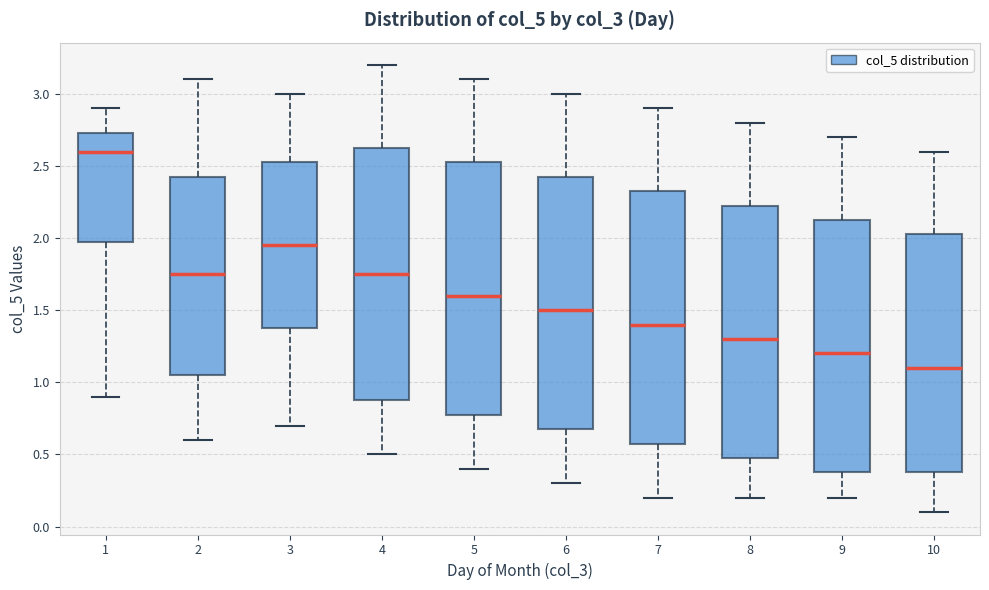

Reading left to right, read every box against the y-axis: the position of its median line, the range the box covers, and the ends of its whiskers. The values are not printed on the chart, so give them approximately, as read against the axis.

1: median 2.60, box 2.00 to 2.75, whiskers 0.90 to 2.90
2: median 1.75, box 1.05 to 2.45, whiskers 0.60 to 3.10
3: median 1.95, box 1.40 to 2.55, whiskers 0.70 to 3.00
4: median 1.75, box 0.90 to 2.65, whiskers 0.50 to 3.20
5: median 1.60, box 0.80 to 2.55, whiskers 0.40 to 3.10
6: median 1.50, box 0.70 to 2.45, whiskers 0.30 to 3.00
7: median 1.40, box 0.60 to 2.35, whiskers 0.20 to 2.90
8: median 1.30, box 0.50 to 2.25, whiskers 0.20 to 2.80
9: median 1.20, box 0.40 to 2.15, whiskers 0.20 to 2.70
10: median 1.10, box 0.40 to 2.05, whiskers 0.10 to 2.60